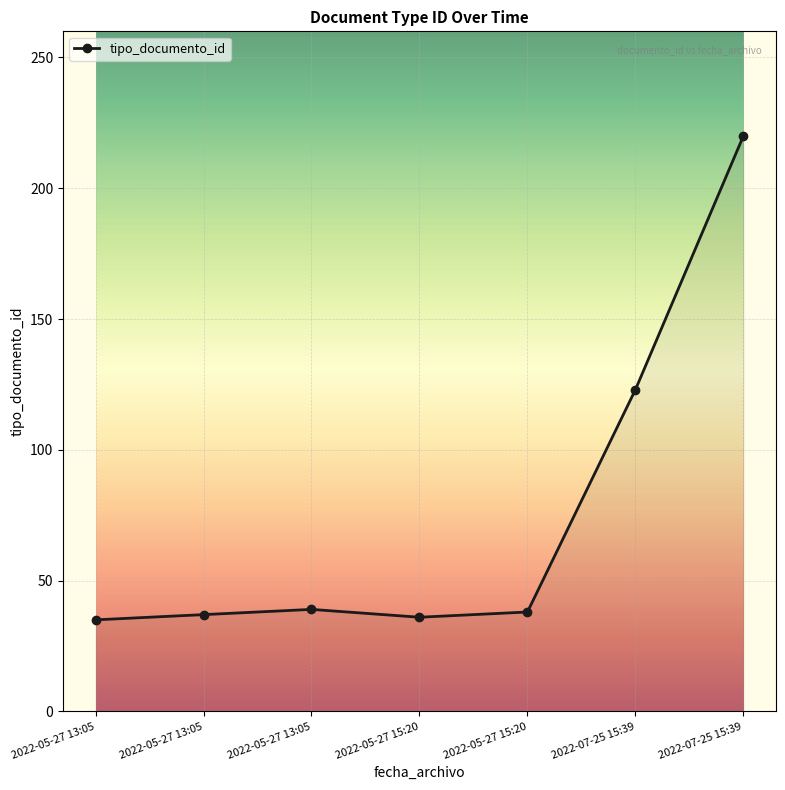

How many lines are shown in the chart?

1